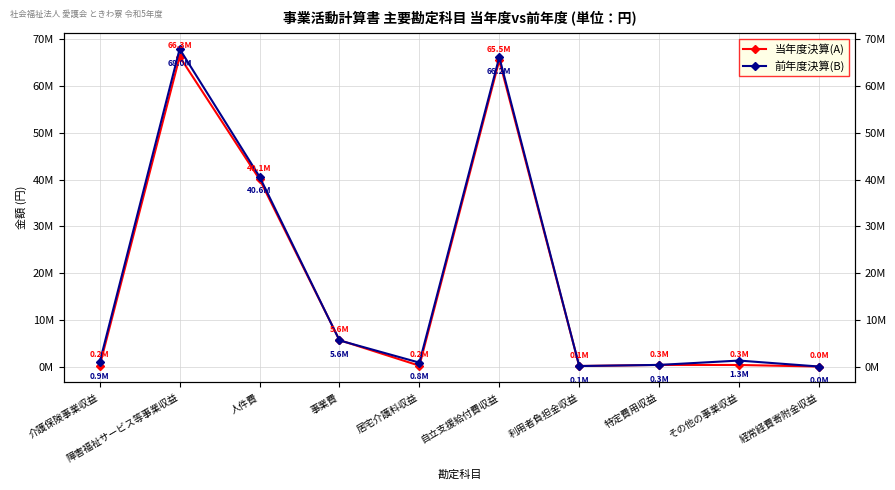

At which category does 前年度決算(B) reach its first local peak?

障害福祉サービス等事業収益